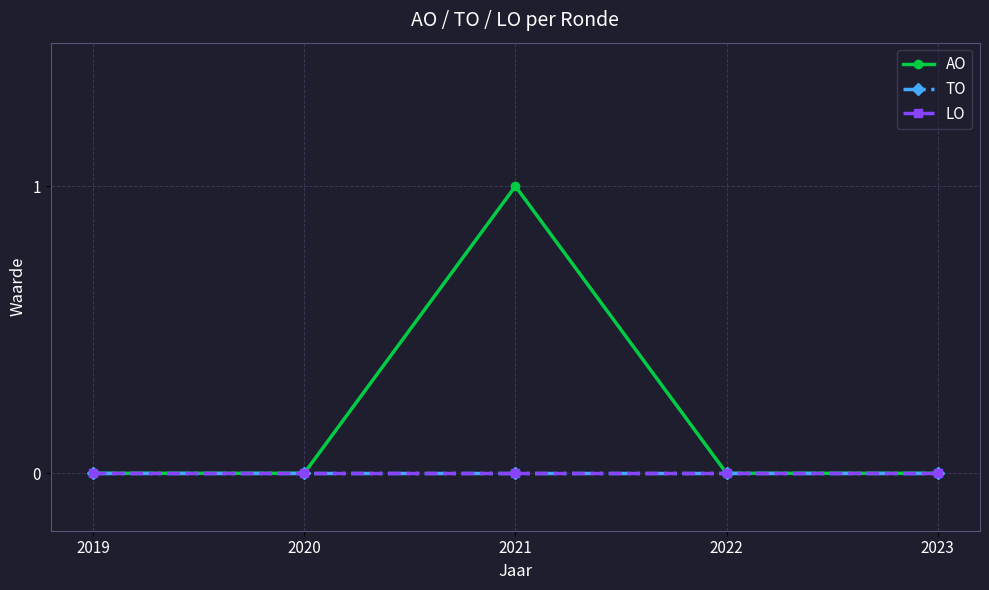

Which series has the widest spread of values?

AO